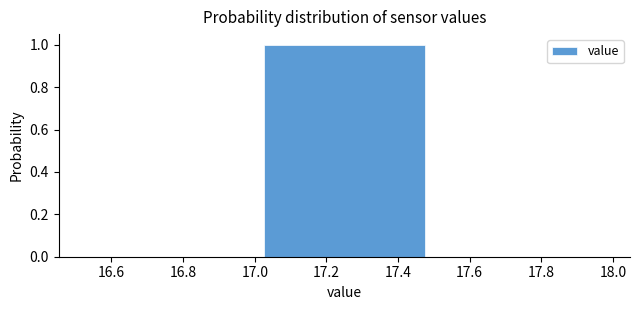

Reading left to right, list every bar in this chart as the range it spans on the x-axis followed by its height. The values are not printed on the chart, so give them approximately, as read against the axis.

16.5 to 17.0: 0
17.0 to 17.5: 1
17.5 to 18.0: 0